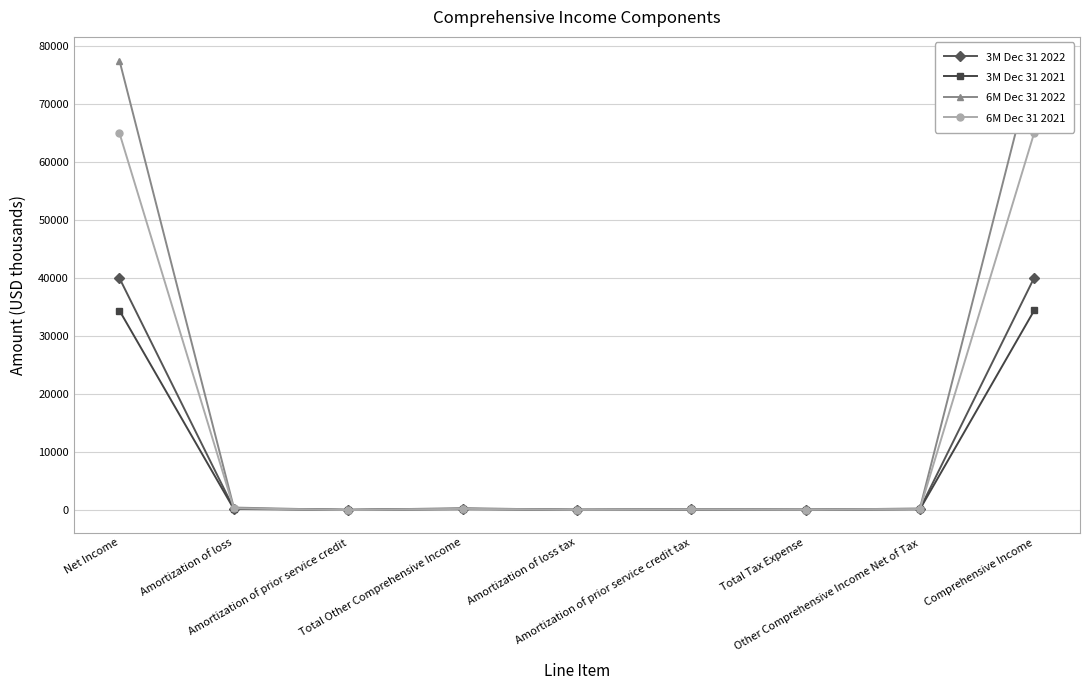

Which category has the highest value across all series?

Comprehensive Income